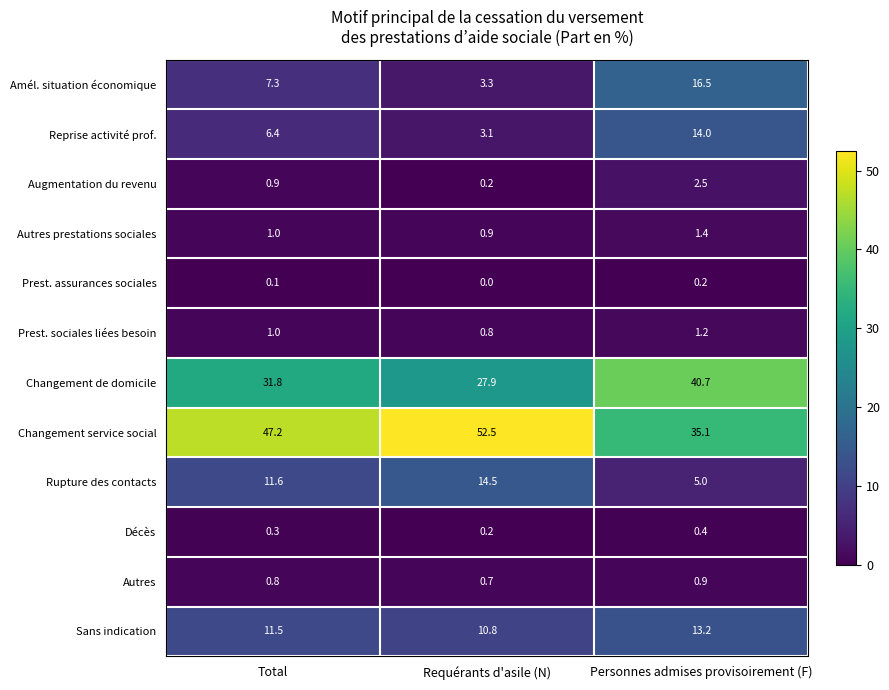

Which label corresponds to the smallest value in the chart?

Requérants d'asile (N)